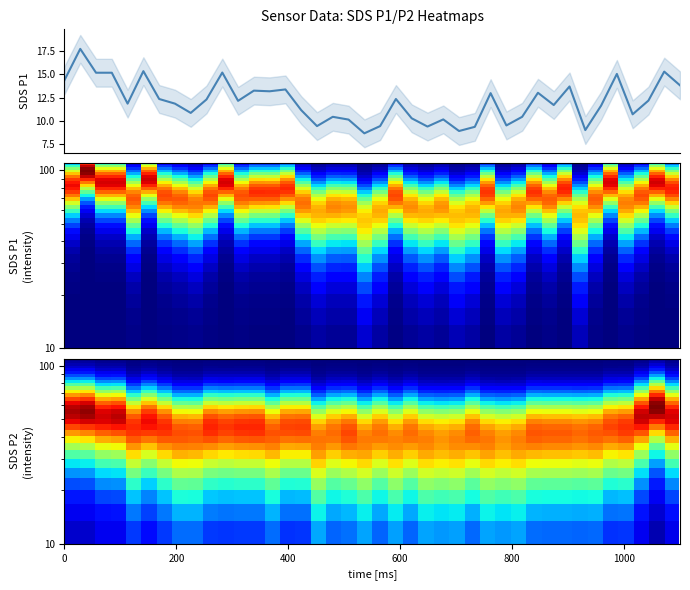

Which series has the widest spread of values?

SDS_P1